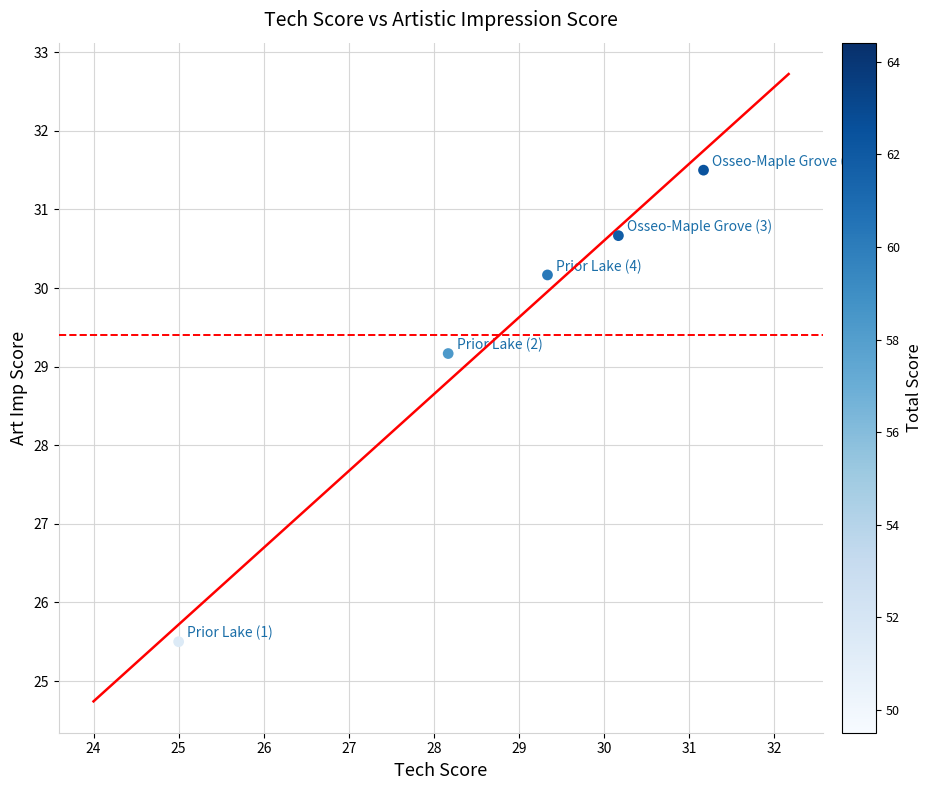

What is the average X value?

28.8